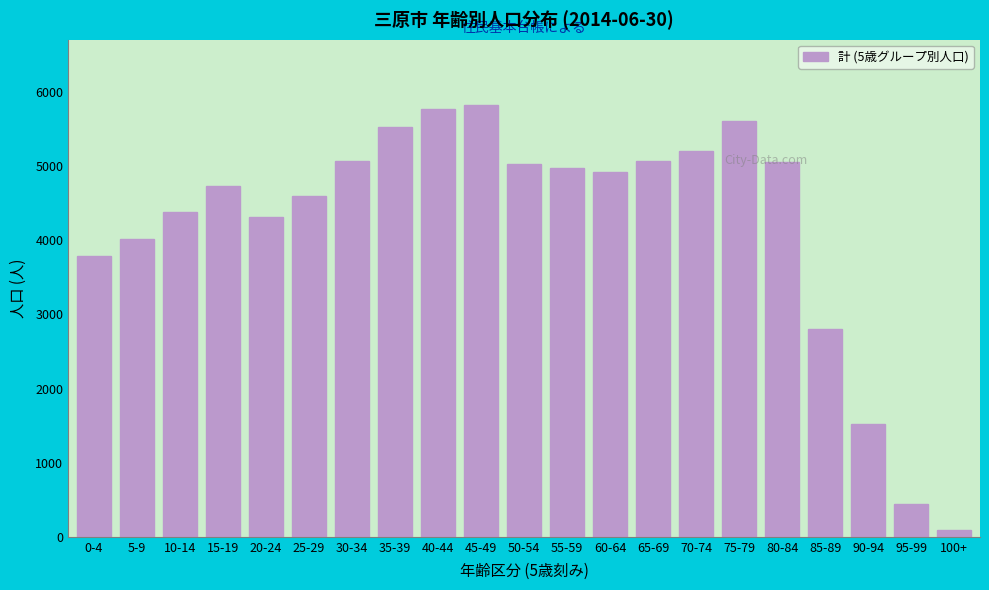

What is the difference between the maximum and minimum values?

5744